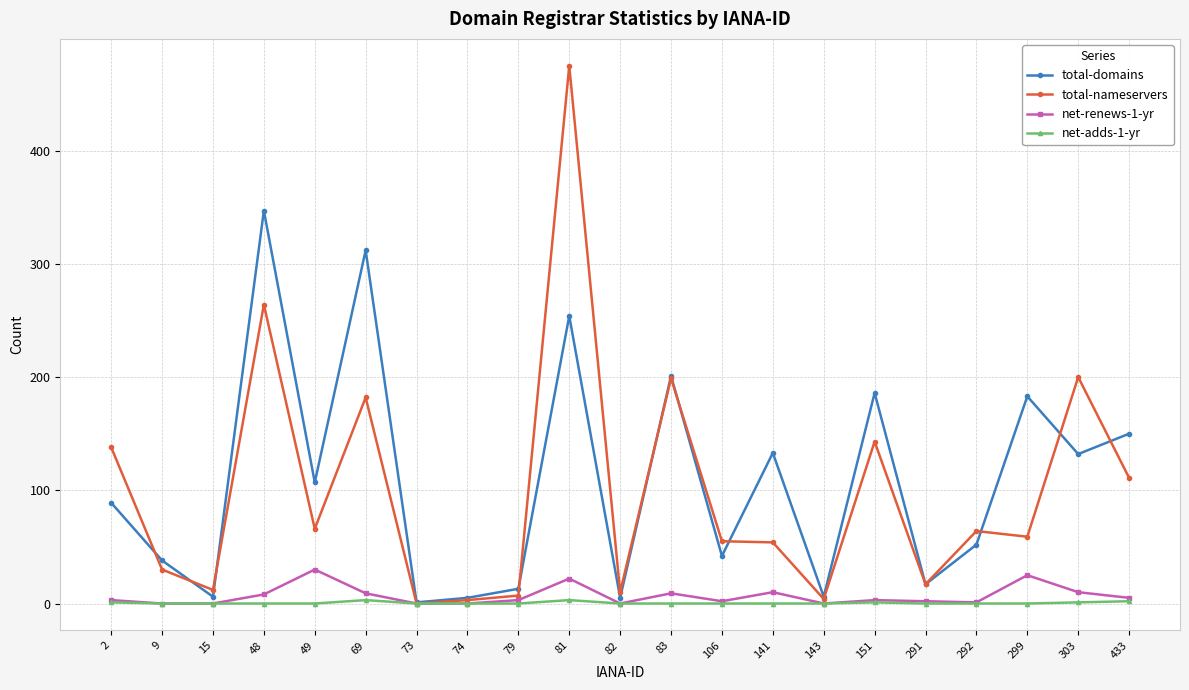

What is the maximum value shown in the chart?

475